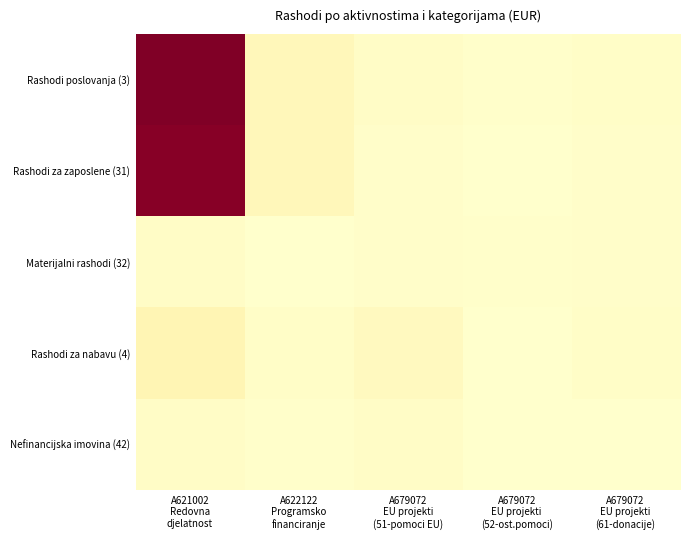

At how many categories does at least one series exceed 1275139?

1